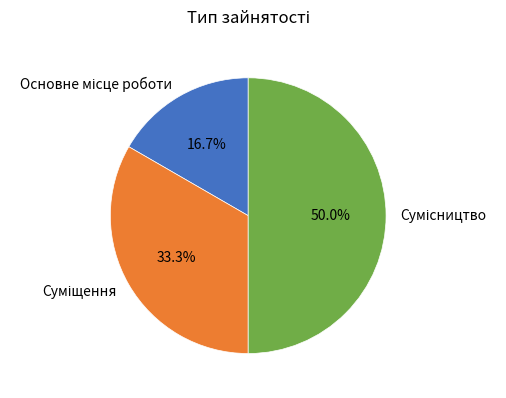

How many segments does this pie chart have?

3